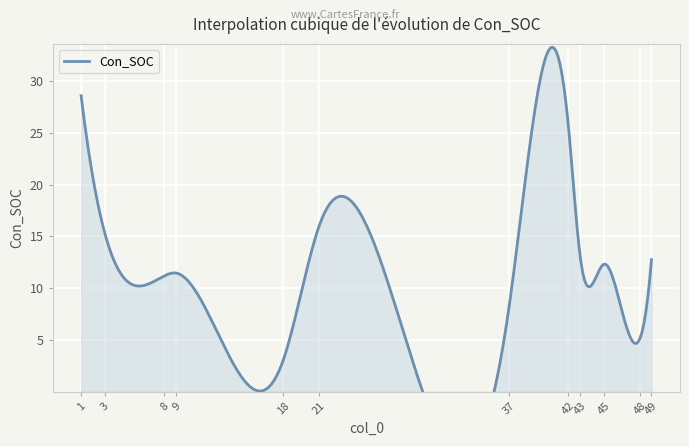

What is the sum of the values at 49 and 43?

25.8